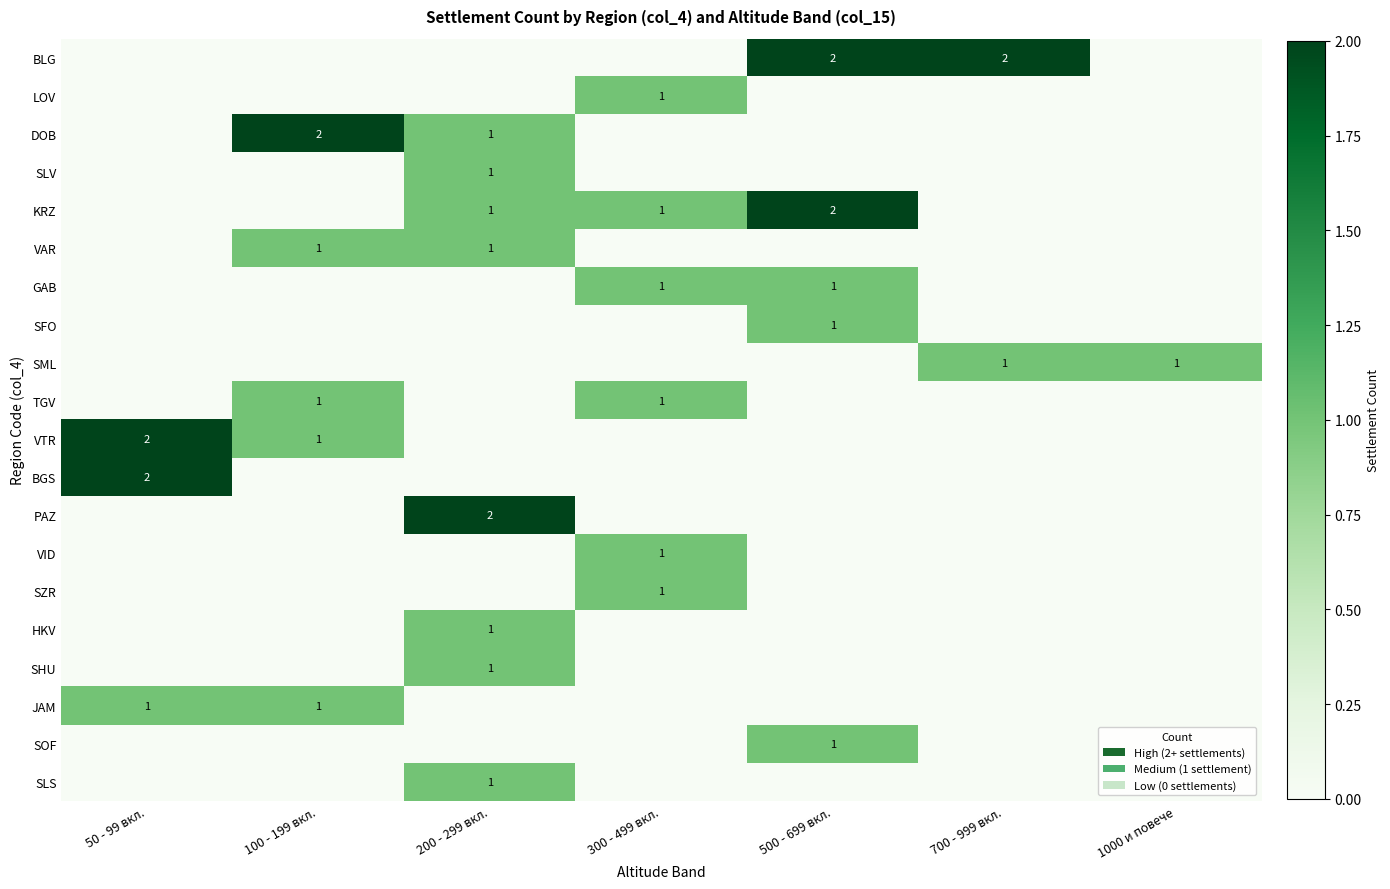

Is it true that JAM equals 1 at 50 - 99 вкл.?

True